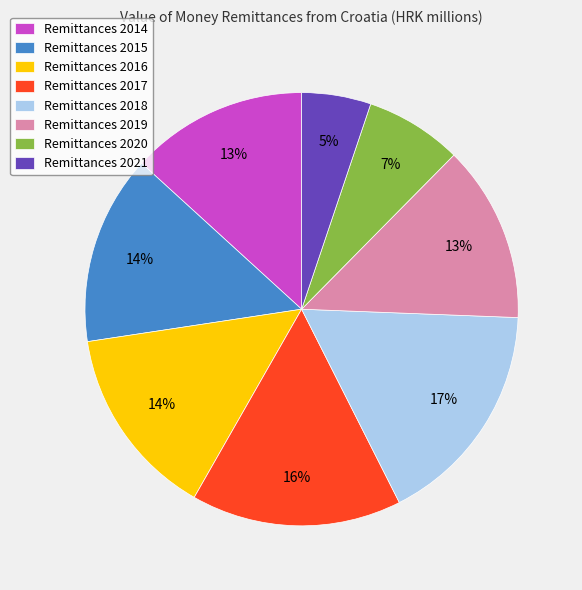

Which category has the smallest portion of the pie?

Remittances 2021